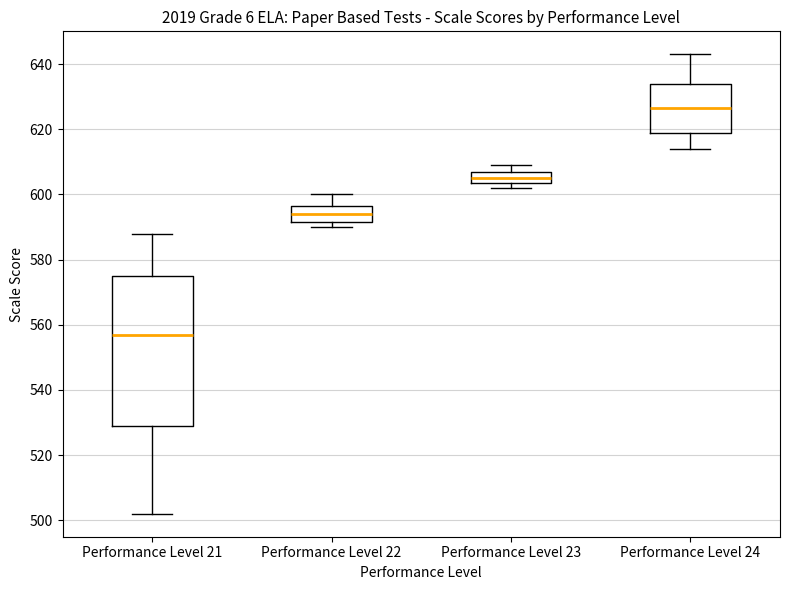

Reading left to right, read every box against the y-axis: the position of its median line, the range the box covers, and the ends of its whiskers. The values are not printed on the chart, so give them approximately, as read against the axis.

Performance Level 21: median 558, box 530 to 576, whiskers 502 to 588
Performance Level 22: median 594, box 592 to 596, whiskers 590 to 600
Performance Level 23: median 606 (inside the box), box 604 to 606, whiskers 602 to 610
Performance Level 24: median 626, box 620 to 634, whiskers 614 to 644